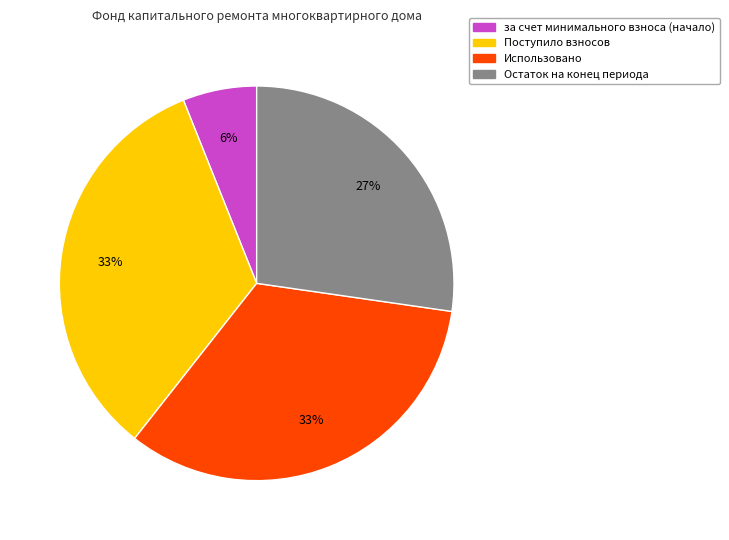

To the nearest percent, what is the difference between the largest and smallest slice percentages?

27%